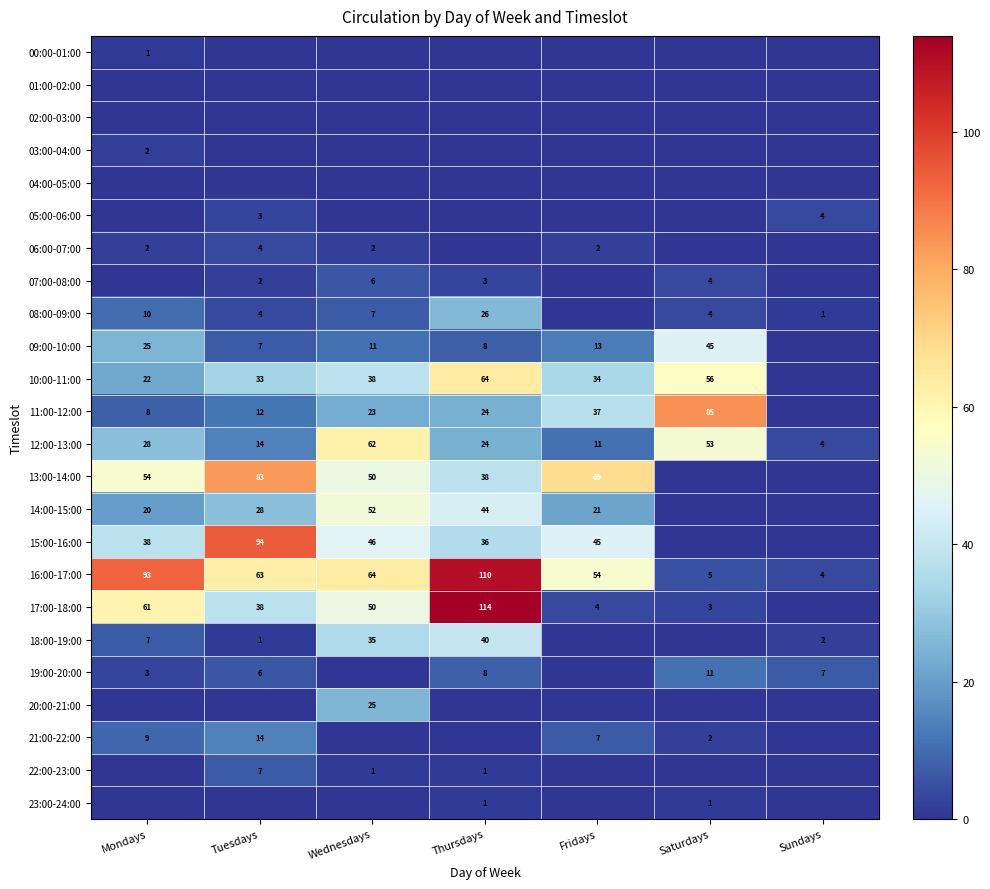

At which label is 12:00-13:00 closest to 33?

Mondays